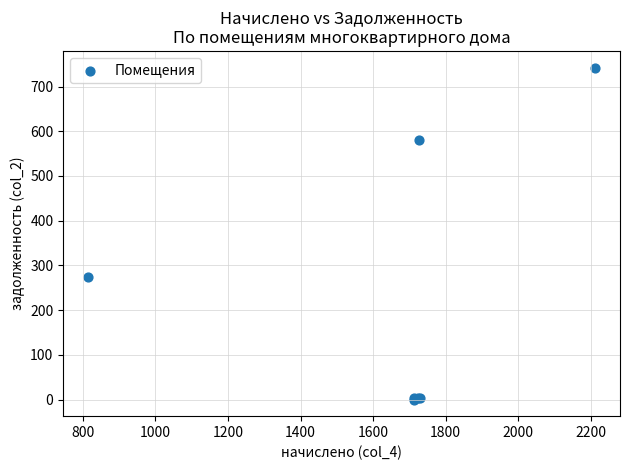

What Y value in the scatter plot is closest to 371?

273.9